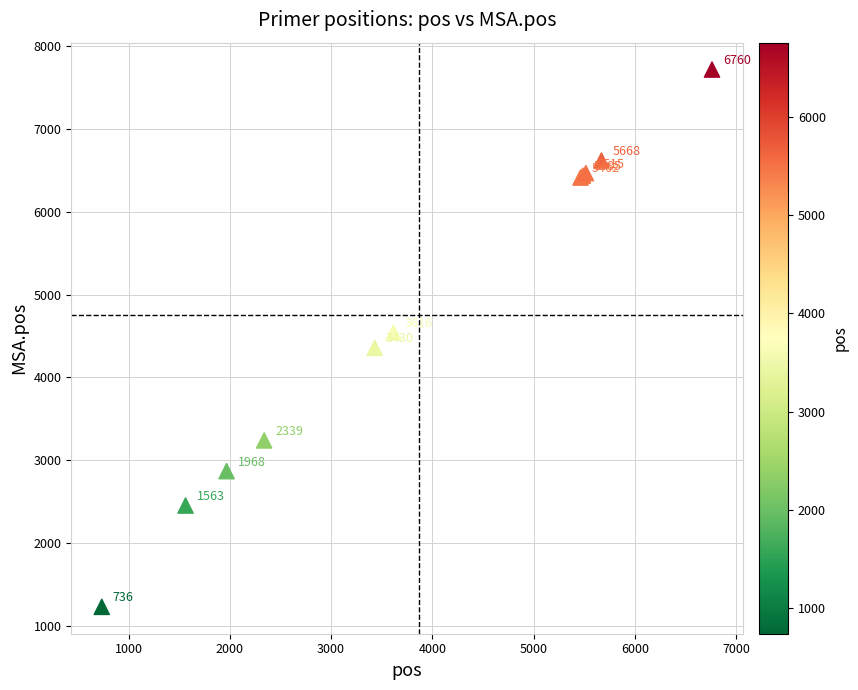

What Y value in the scatter plot is closest to 4473?

4542